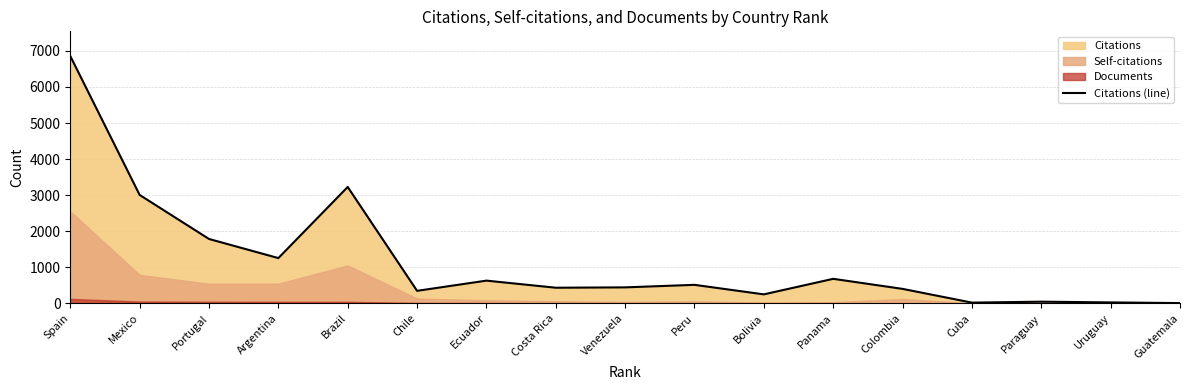

Is it true that the value at Ecuador is 276?

False